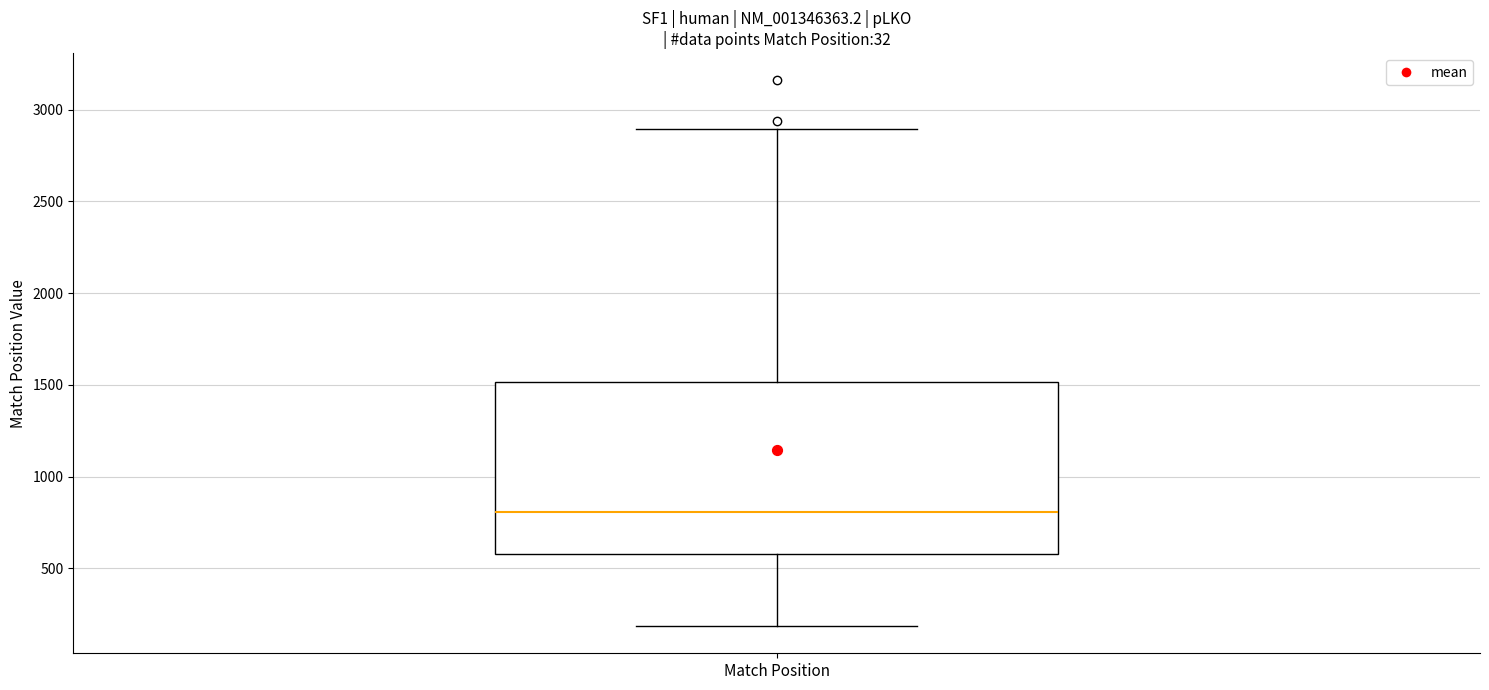

Read this box plot against the y-axis: the position of the median line, the range covered by the box, and the ends of both whiskers. The values are not printed on the chart, so give them approximately, as read against the axis.

median 800, box 600 to 1500, whiskers 200 to 2900